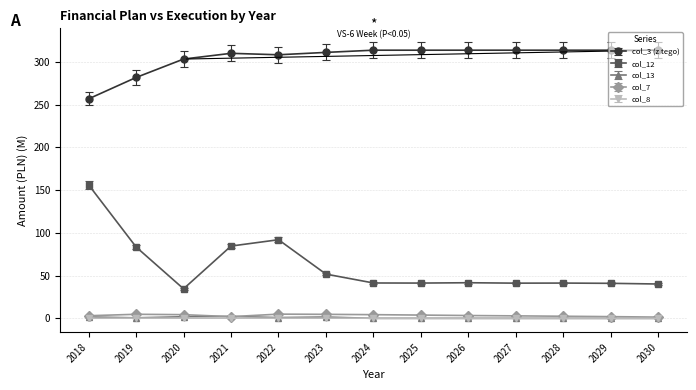

How many values in the col_3 (z tego) series exceed 313?

7